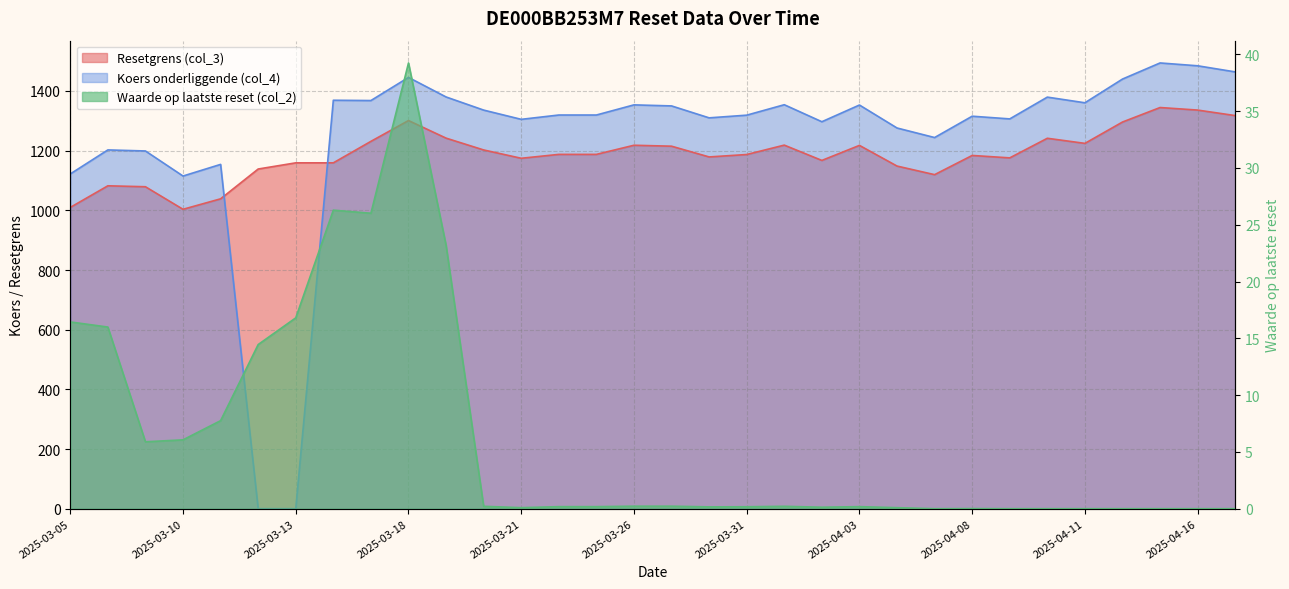

Which series has the largest total across all categories?

Koers onderliggende (col_4)